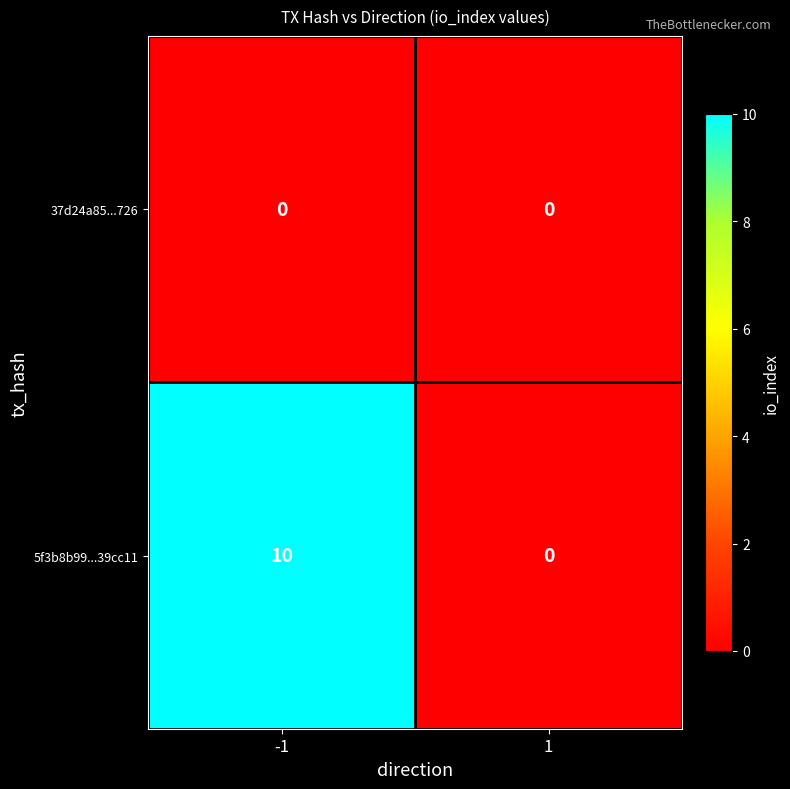

True or false: 37d24a85...726 has a value of 0 at 1.

True